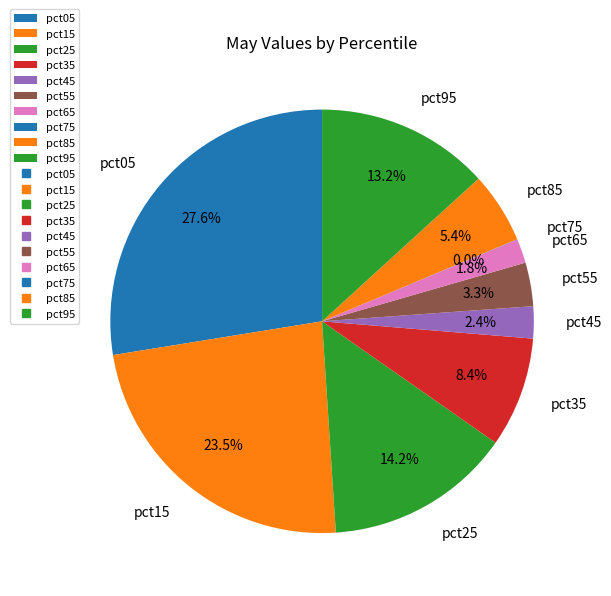

Does any single category account for the majority?

No